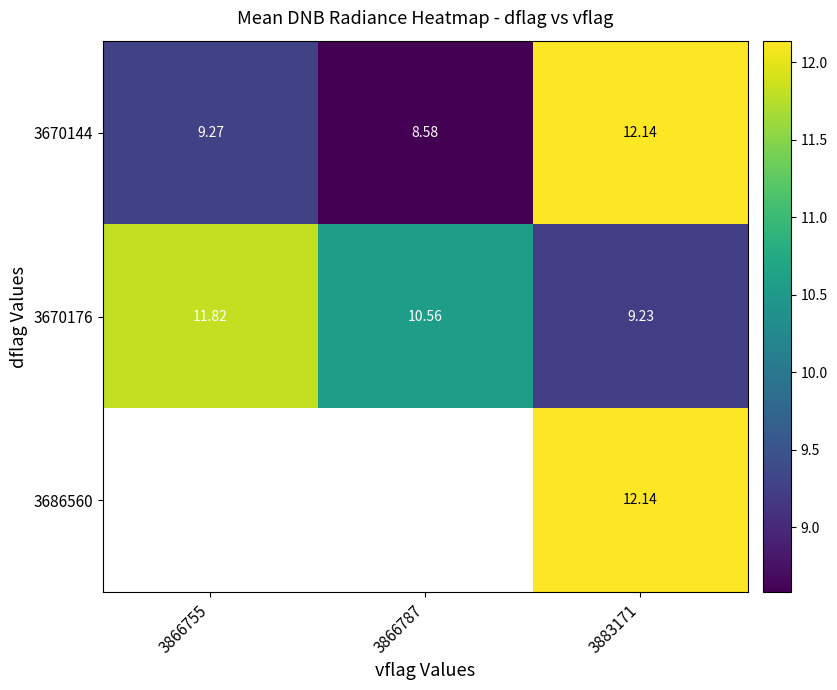

What is the approximate value of 3670144 at 3866787?

8.6